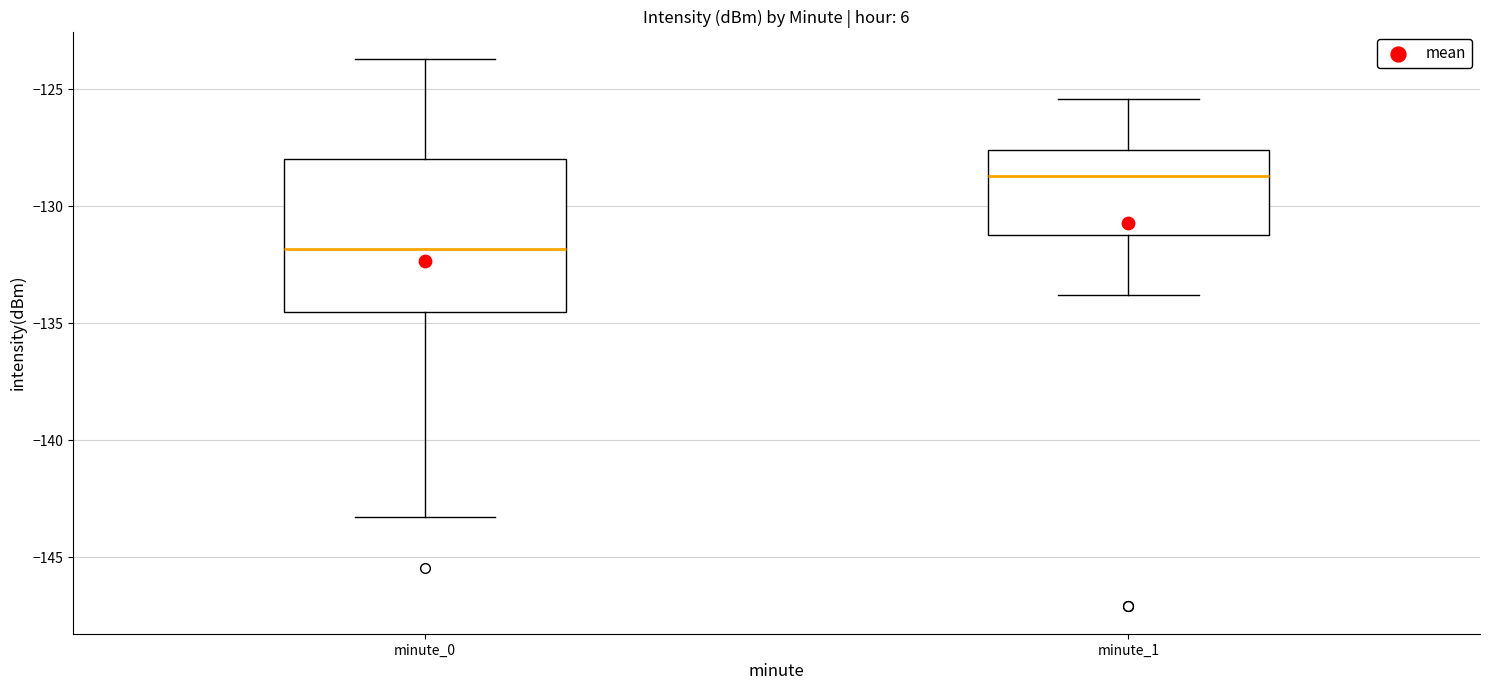

Where is the lower edge of the box for minute_1 on the y-axis? The values are not printed on the chart, so give them approximately, as read against the axis.

-131.0